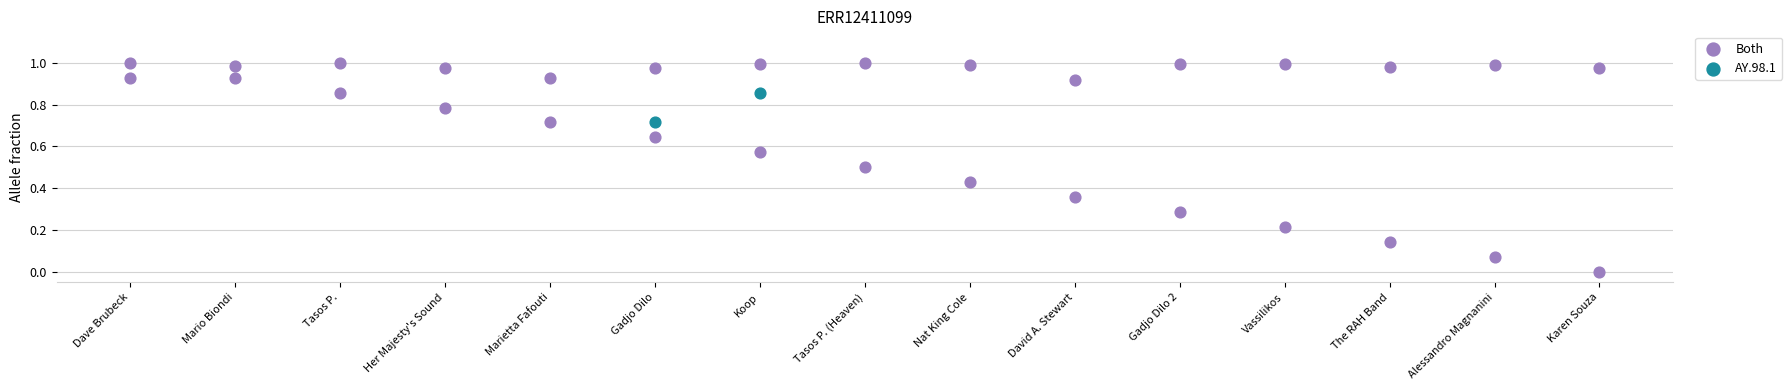

What is the change in value from Nat King Cole to Alessandro Magnanini?

-0.4